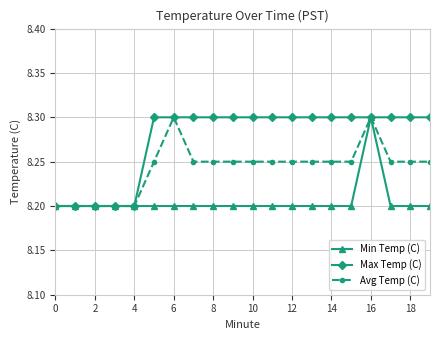

At how many categories does at least one series exceed 8?

20